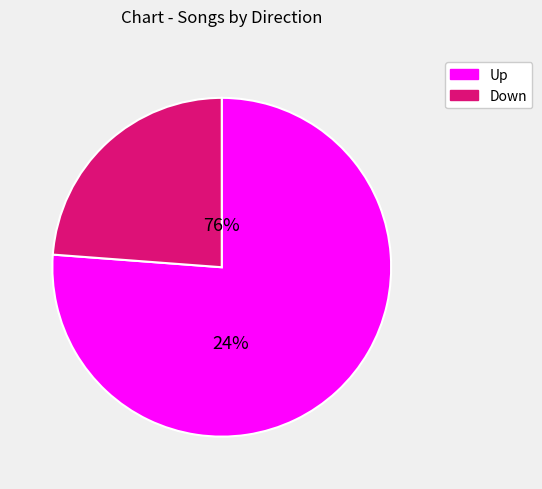

What is the smallest slice in the pie chart?

down